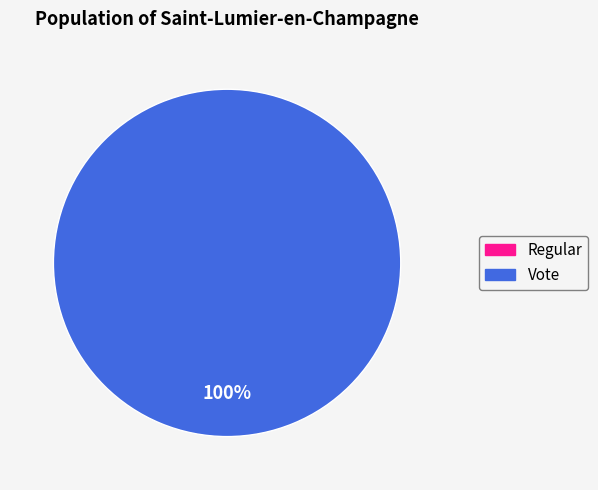

Is the sum of Vote and Regular greater than half?

Yes